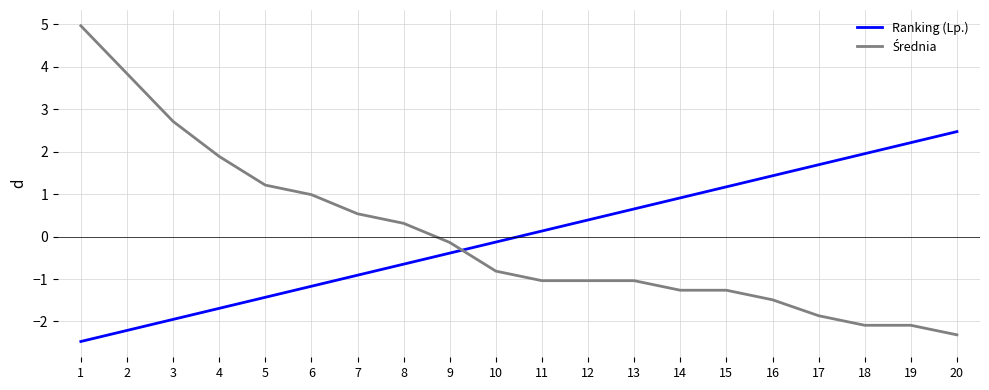

At how many categories does at least one series exceed -1?

20